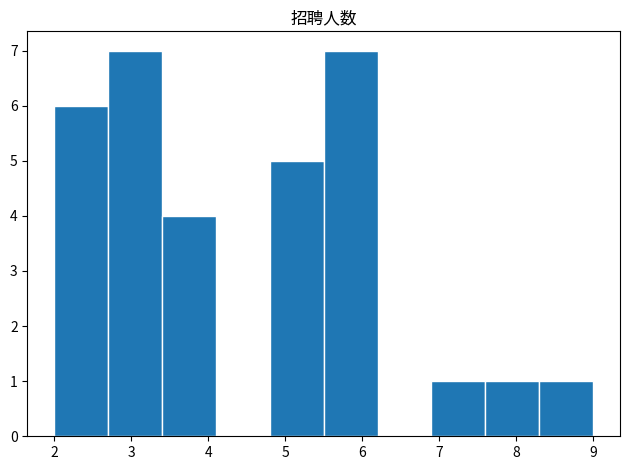

Reading left to right, transcribe this chart: for each bar, give the range it covers on the x-axis and its height. The values are not printed on the chart, so give them approximately, as read against the axis.

2.0 to 2.7: 6
2.7 to 3.4: 7
3.4 to 4.1: 4
4.1 to 4.8: 0
4.8 to 5.5: 5
5.5 to 6.2: 7
6.2 to 6.9: 0
6.9 to 7.6: 1
7.6 to 8.3: 1
8.3 to 9.0: 1